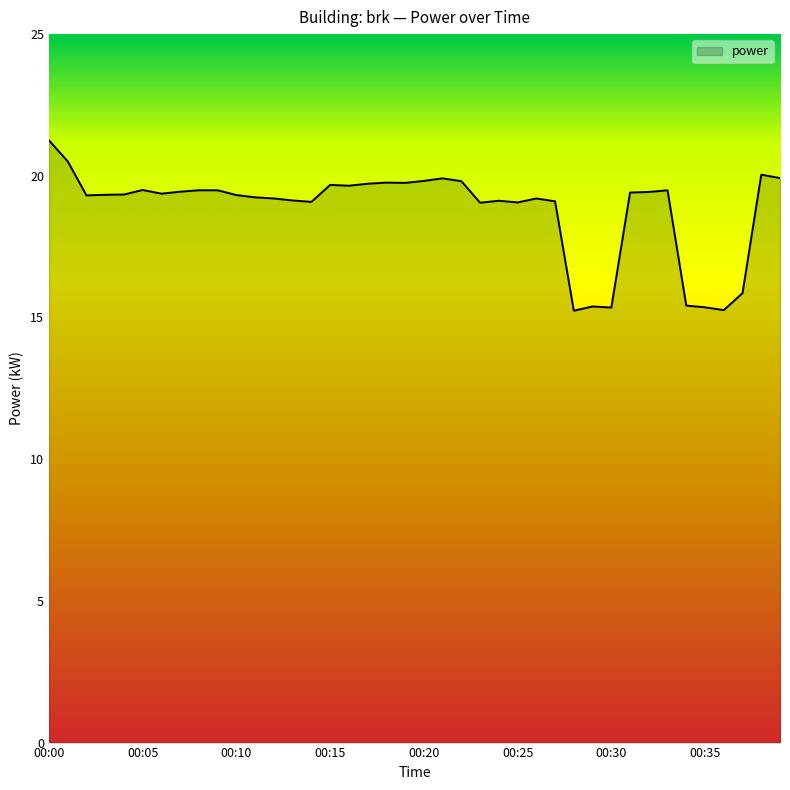

How many lines are shown in the chart?

1